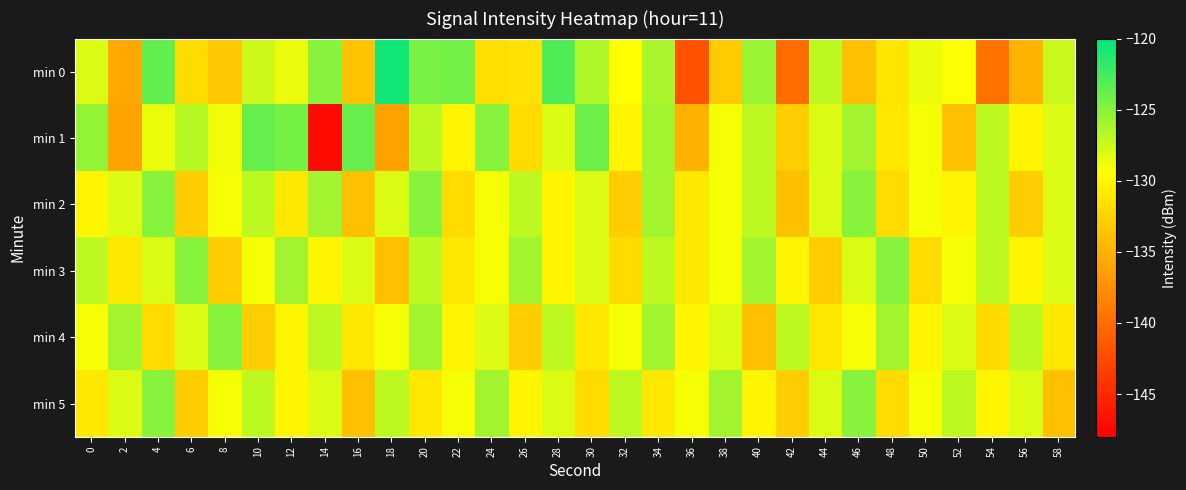

Which series has the widest spread of values?

min 1